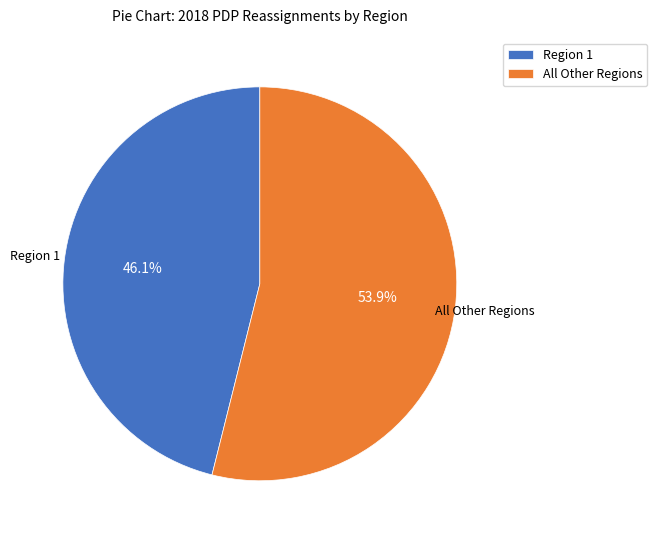

What is the ratio of the value at All Other Regions to the value at Region 1?

1.2